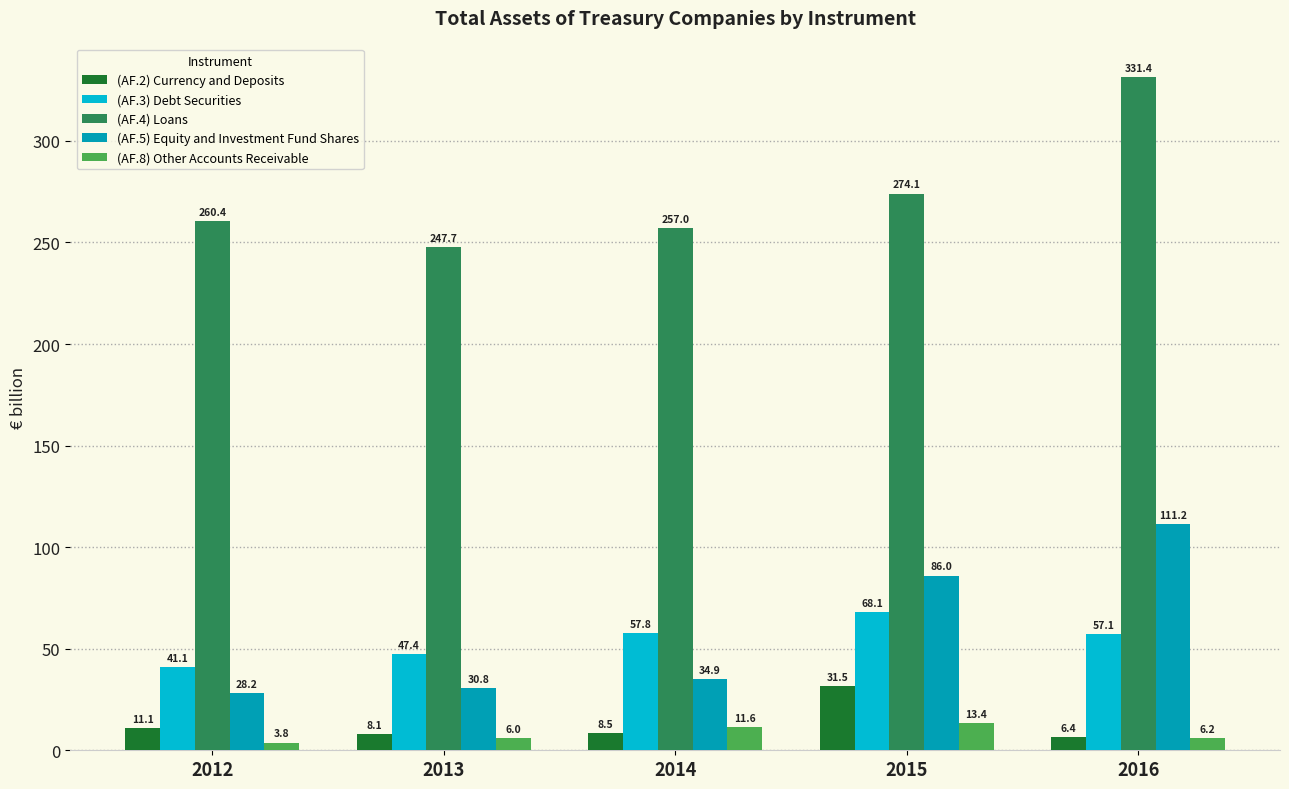

List the series in order of their peak value, highest first.

(AF.4) Loans, (AF.5) Equity and Investment Fund Shares, (AF.3) Debt Securities, (AF.2) Currency and Deposits, (AF.8) Other Accounts Receivable